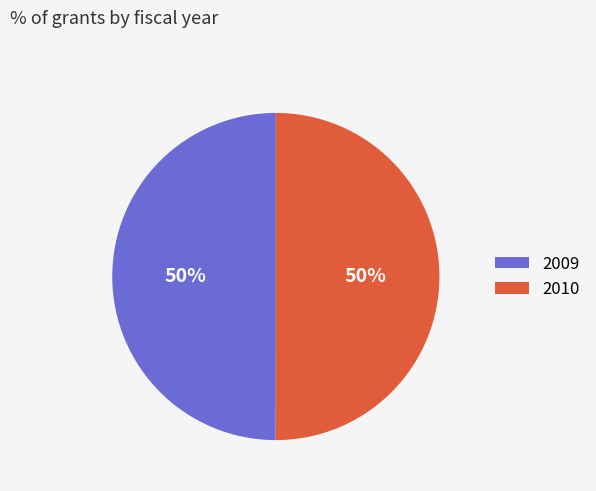

What percentage is the 2009 slice, to the nearest percent?

50%